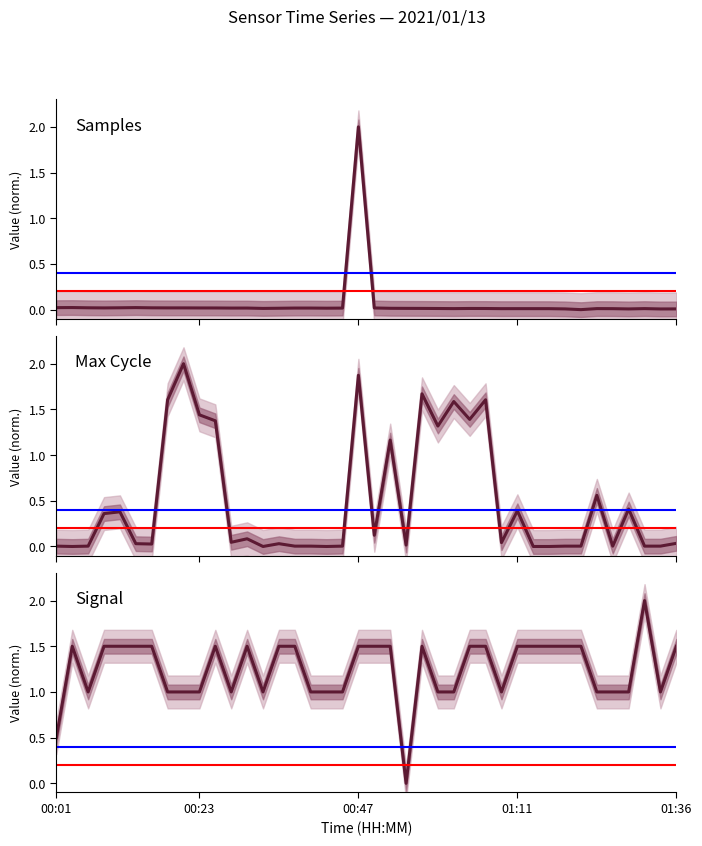

How many lines are shown in the chart?

3